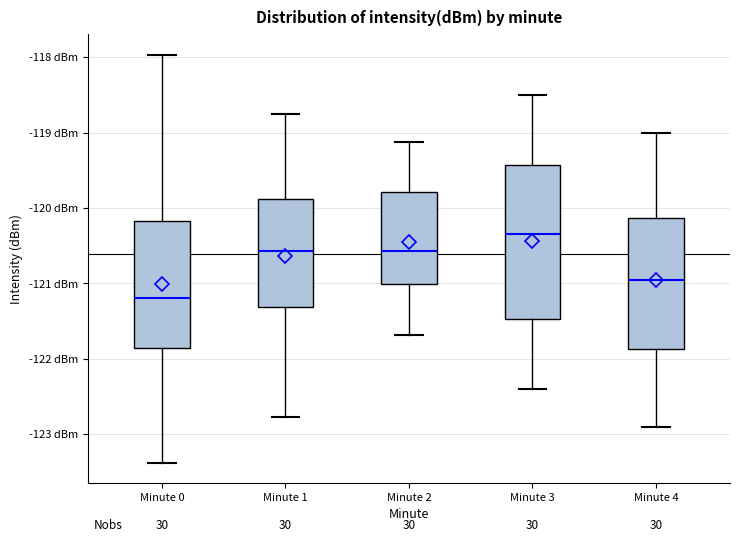

Reading left to right, read every box against the y-axis: the position of its median line, the range the box covers, and the ends of its whiskers. The values are not printed on the chart, so give them approximately, as read against the axis.

Minute 0: median -121.2, box -121.8 to -120.2, whiskers -123.4 to -118.0
Minute 1: median -120.6, box -121.3 to -119.9, whiskers -122.8 to -118.7
Minute 2: median -120.6, box -121.0 to -119.8, whiskers -121.7 to -119.1
Minute 3: median -120.3, box -121.5 to -119.4, whiskers -122.4 to -118.5
Minute 4: median -120.9, box -121.9 to -120.1, whiskers -122.9 to -119.0